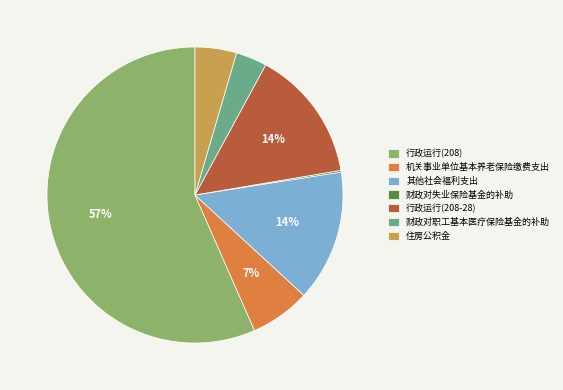

Between 机关事业单位基本养老保险缴费支出 and 行政运行(208-28), which is larger?

行政运行(208-28)